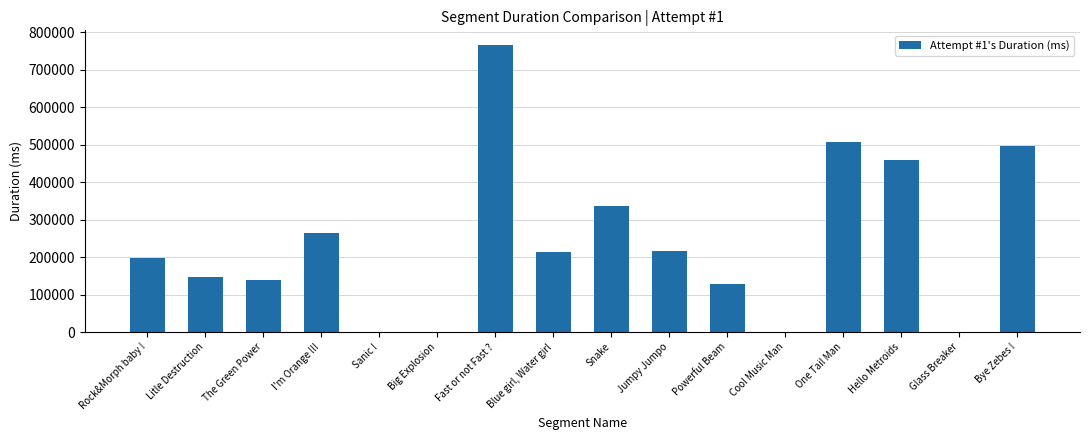

Where is the data nearest to the value 383260?

Snake